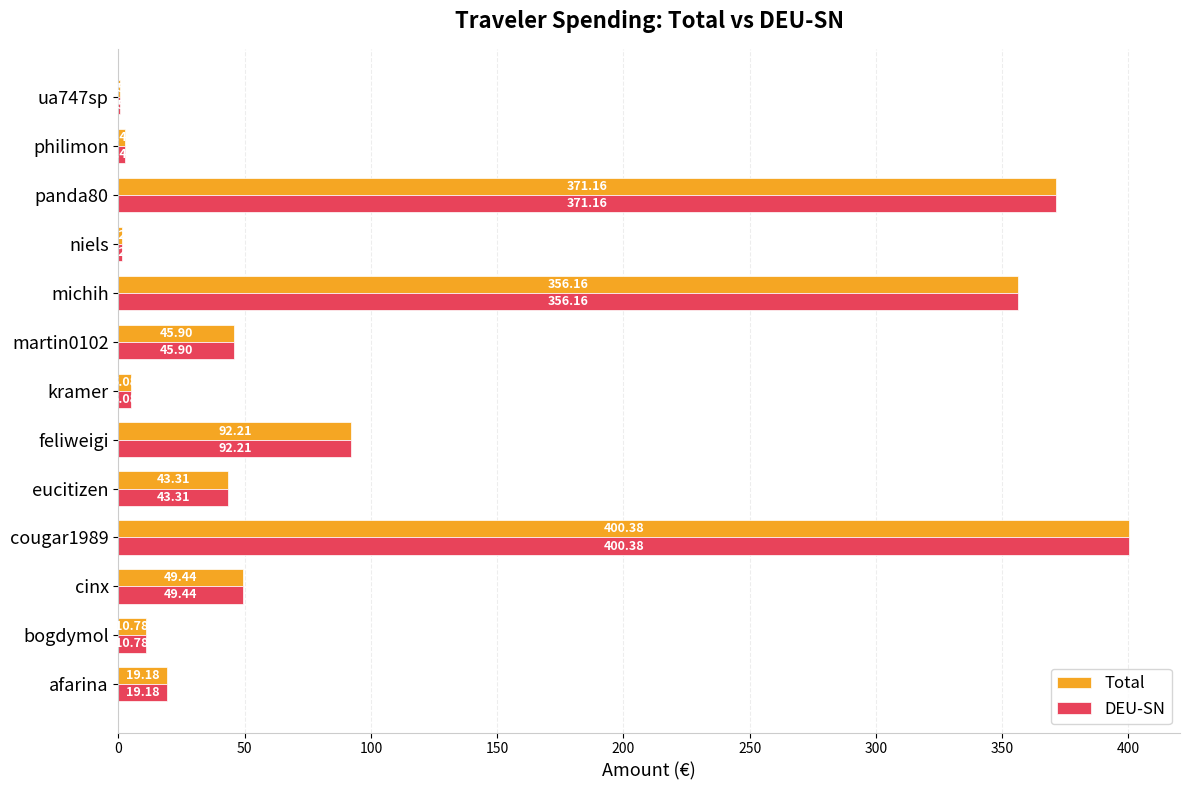

At which category is the sum across all series the highest?

cougar1989